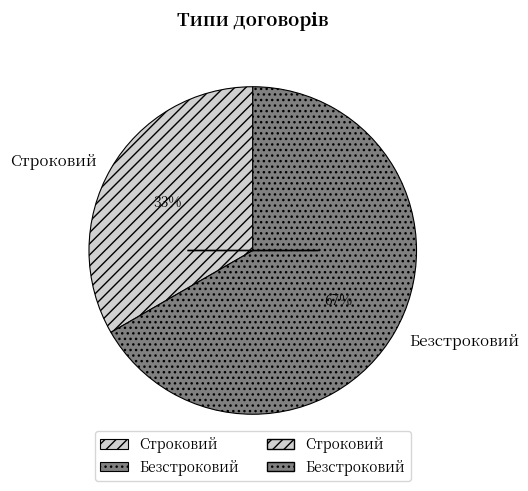

Combined, do Строковий and Безстроковий account for over 50%?

Yes